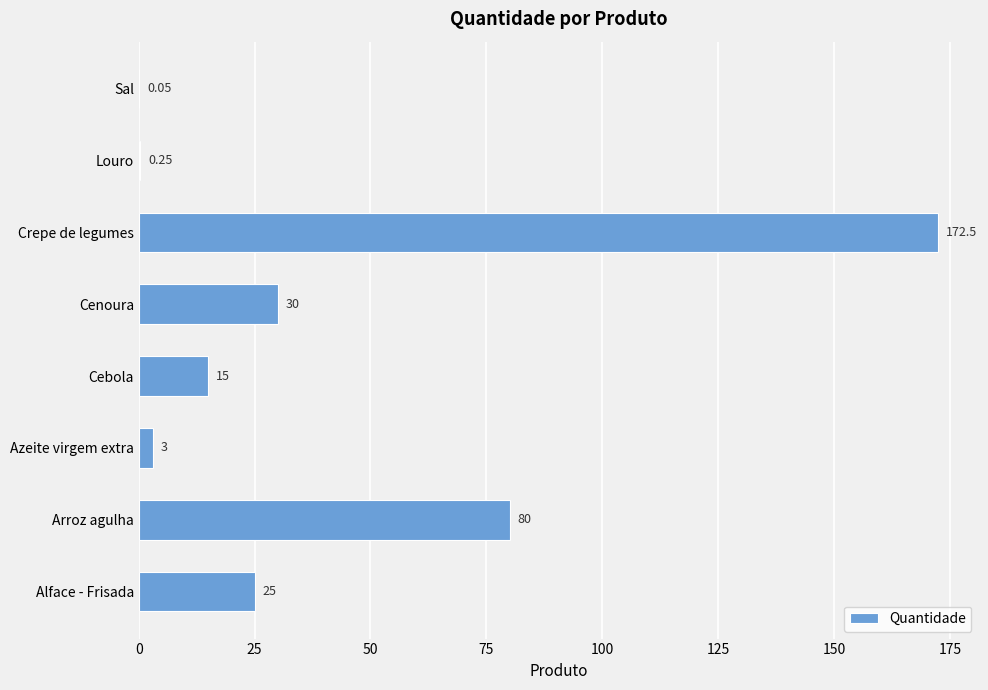

Which has a higher value, Cenoura or Arroz agulha?

Arroz agulha